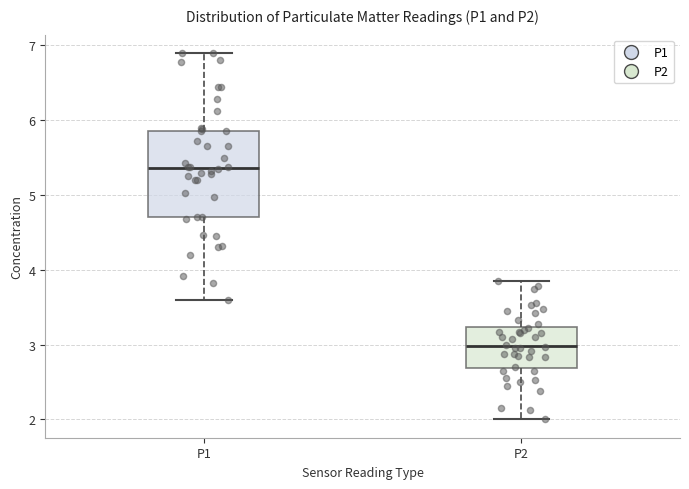

Reading left to right, transcribe this box plot: for each box, give where its median line is, the range the box spans, and where its two whiskers end, as read against the y-axis. The values are not printed on the chart, so give them approximately, as read against the axis.

P1: median 5.4, box 4.7 to 5.9, whiskers 3.6 to 6.9
P2: median 3.0, box 2.7 to 3.2, whiskers 2.0 to 3.9